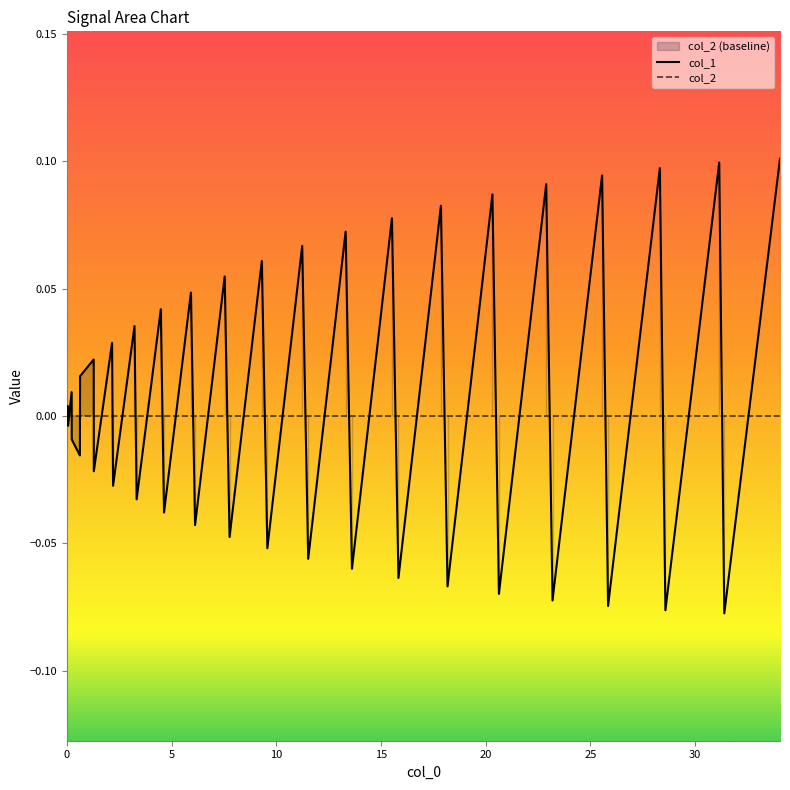

At how many categories does at least one series exceed 0?

20